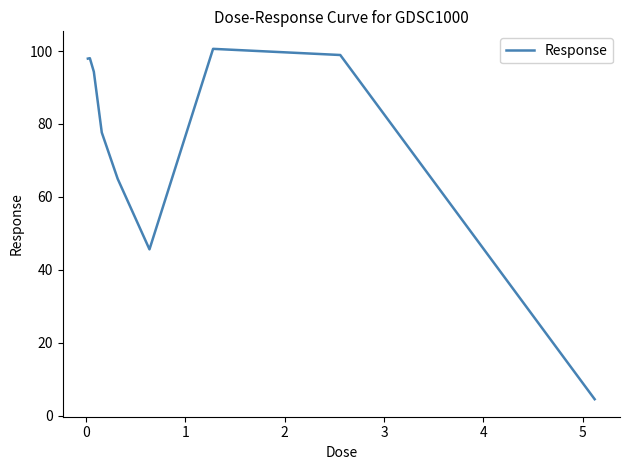

What is the average value?

75.8